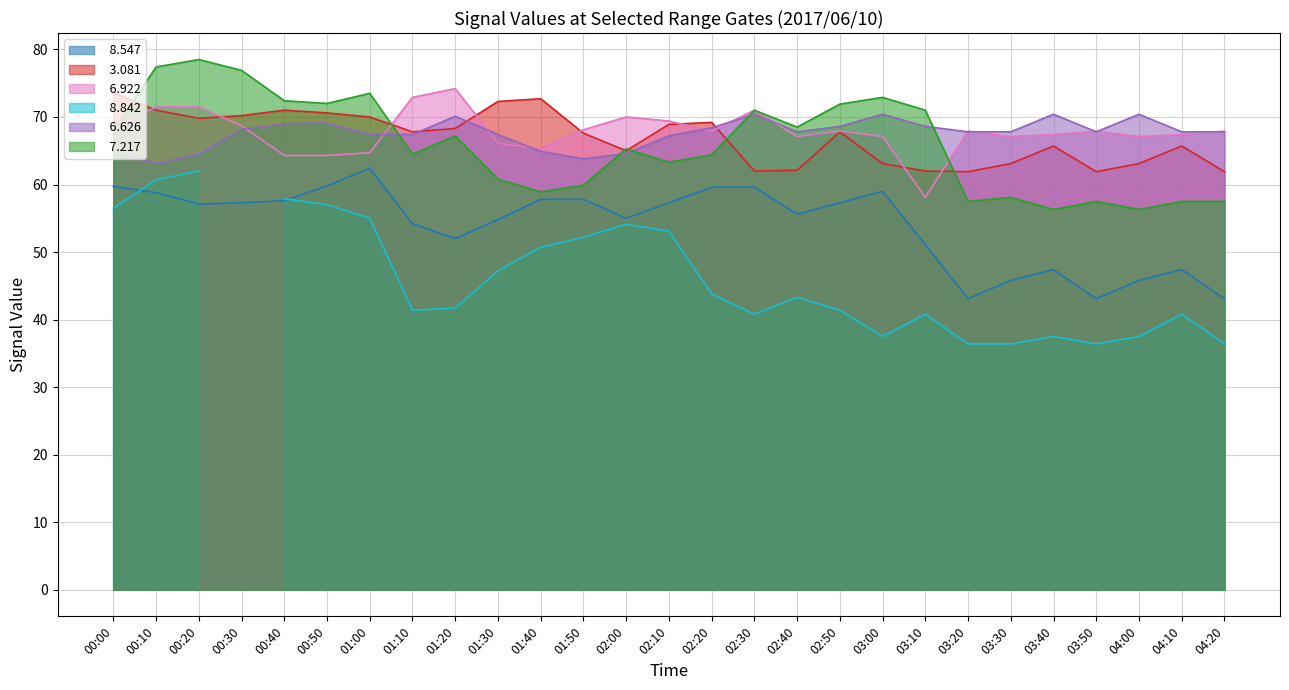

What is the difference between the maximum and second lowest values in the   6.922 series?

9.9